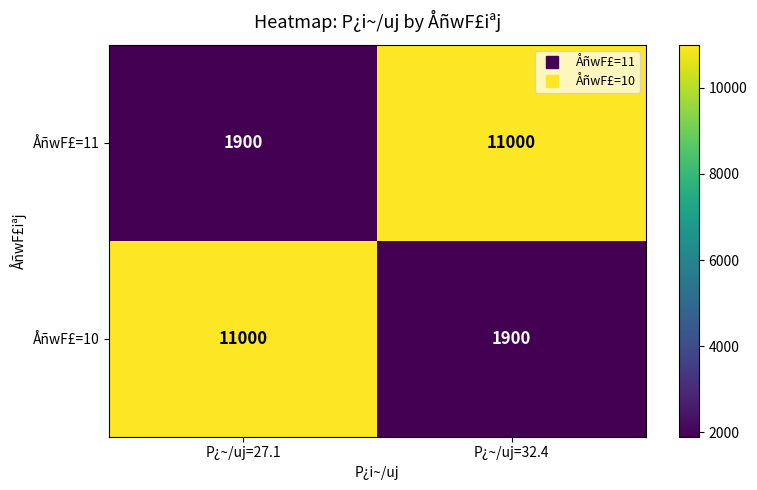

Rank the series at P¿~/uj=27.1 from lowest to highest value.

ÅñwF£=11, ÅñwF£=10